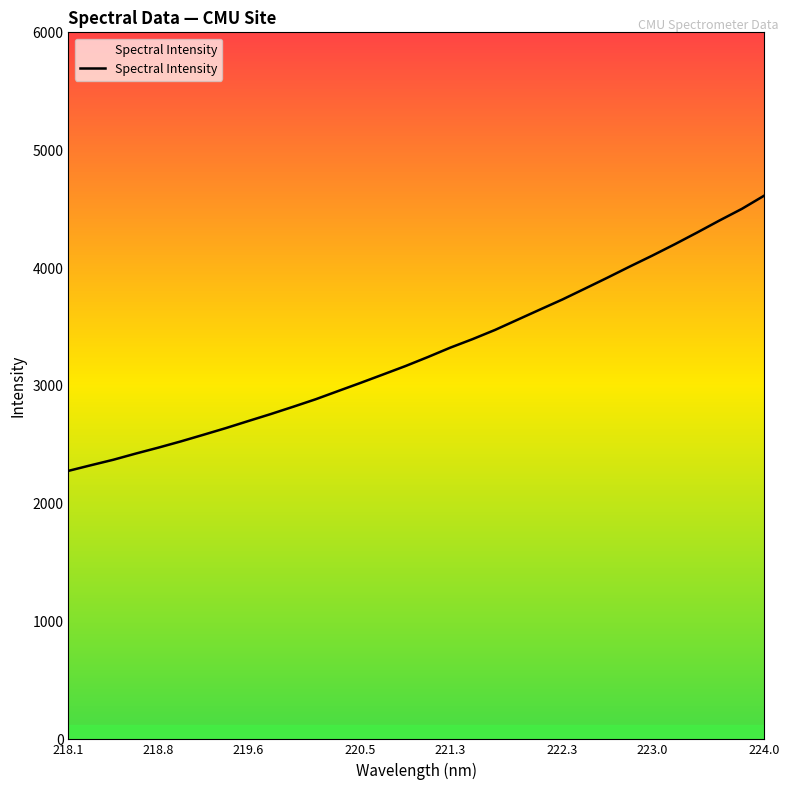

How many lines are shown in the chart?

1